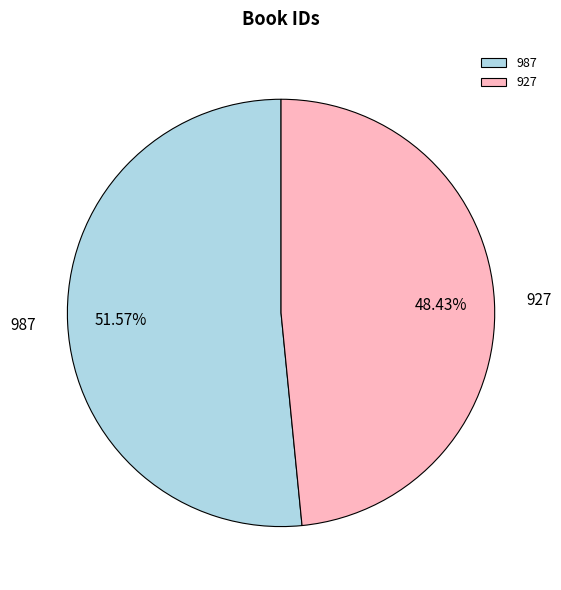

To the nearest percent, what portion does 987 represent?

52%